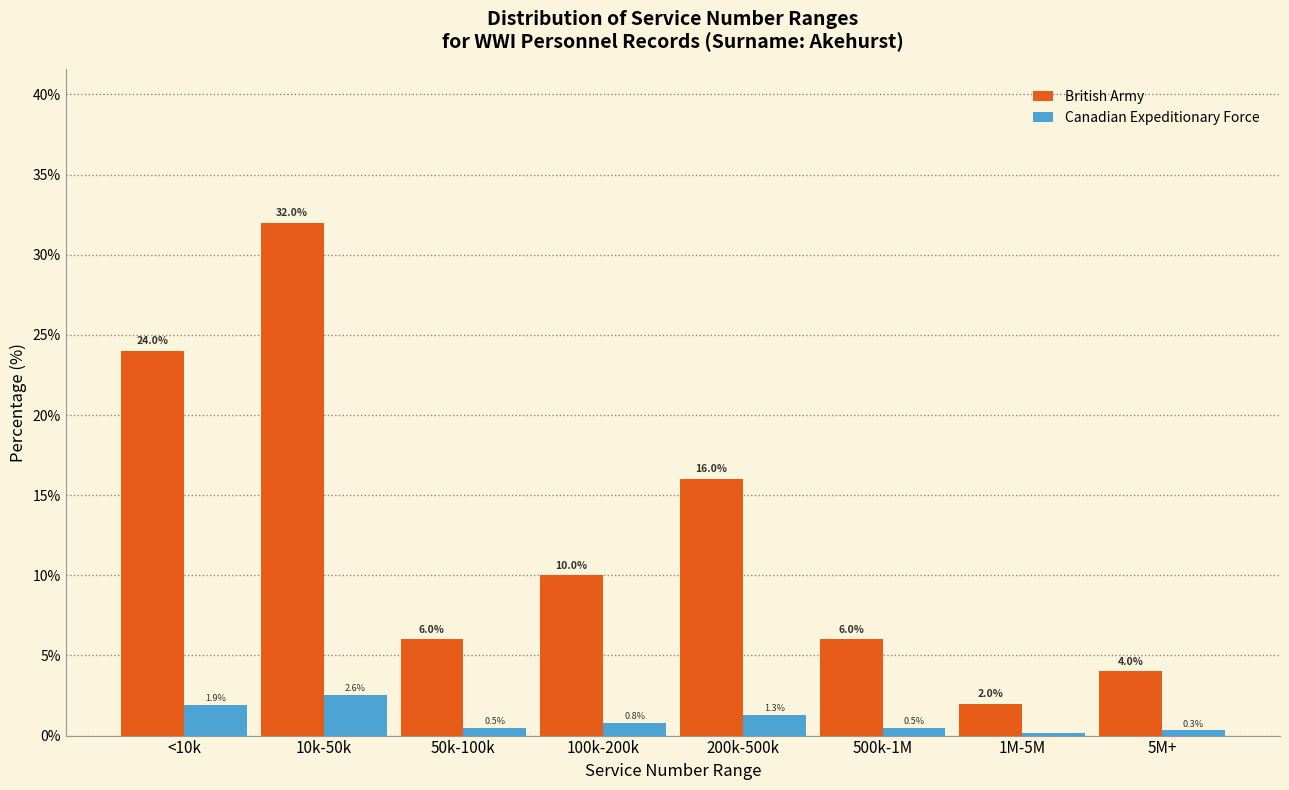

Which label corresponds to the largest value in the chart?

10k-50k